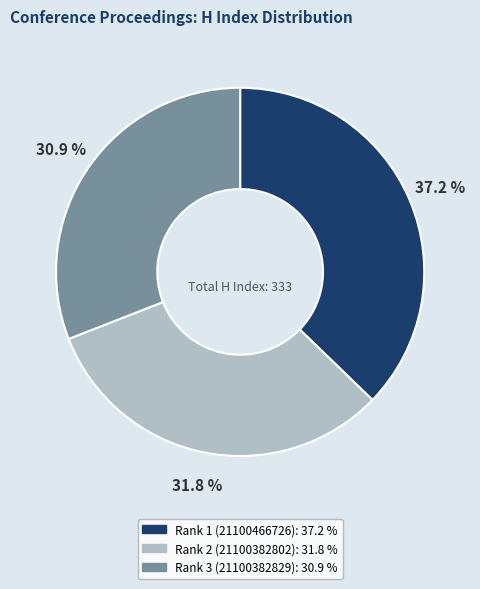

What portion of the pie excludes Rank 2 (21100382802)?

68.2%